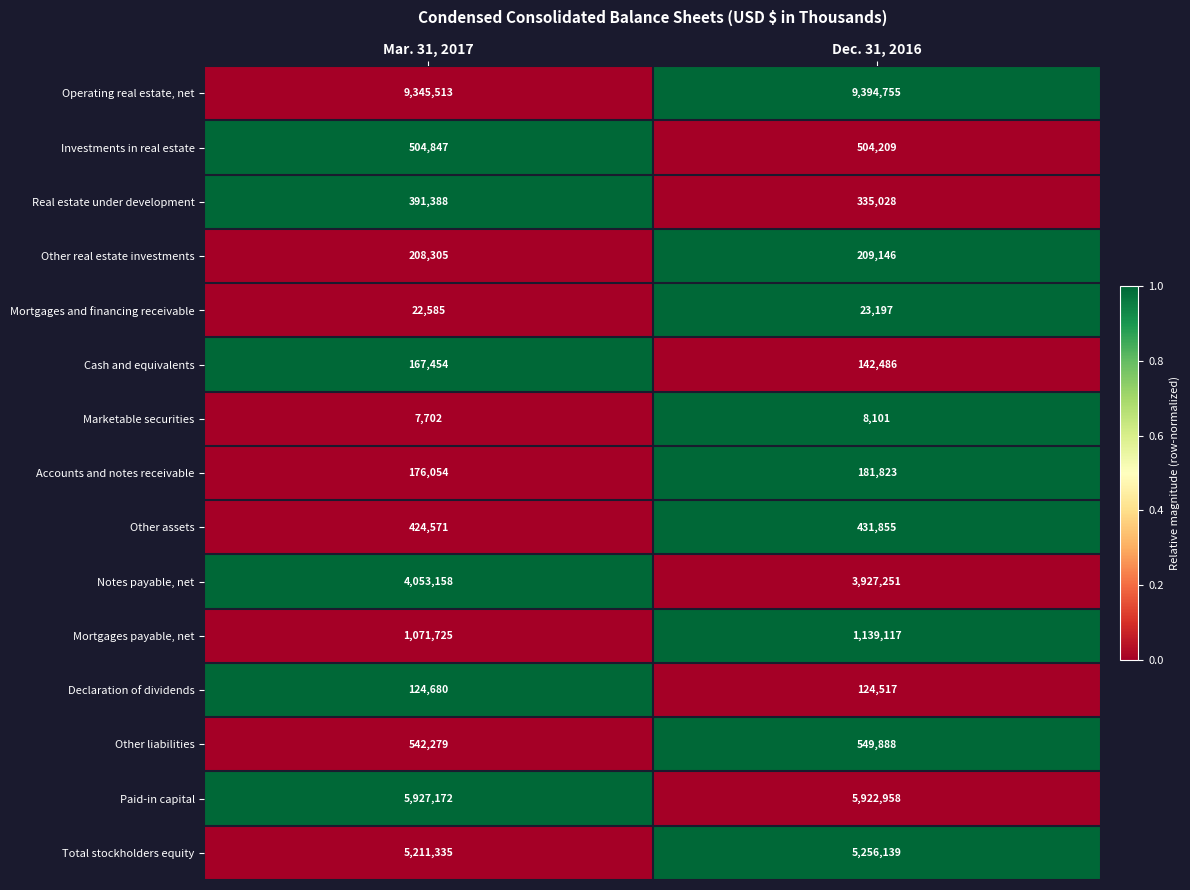

Between Mar. 31, 2017 and Dec. 31, 2016, which series saw the biggest shift?

Notes payable, net